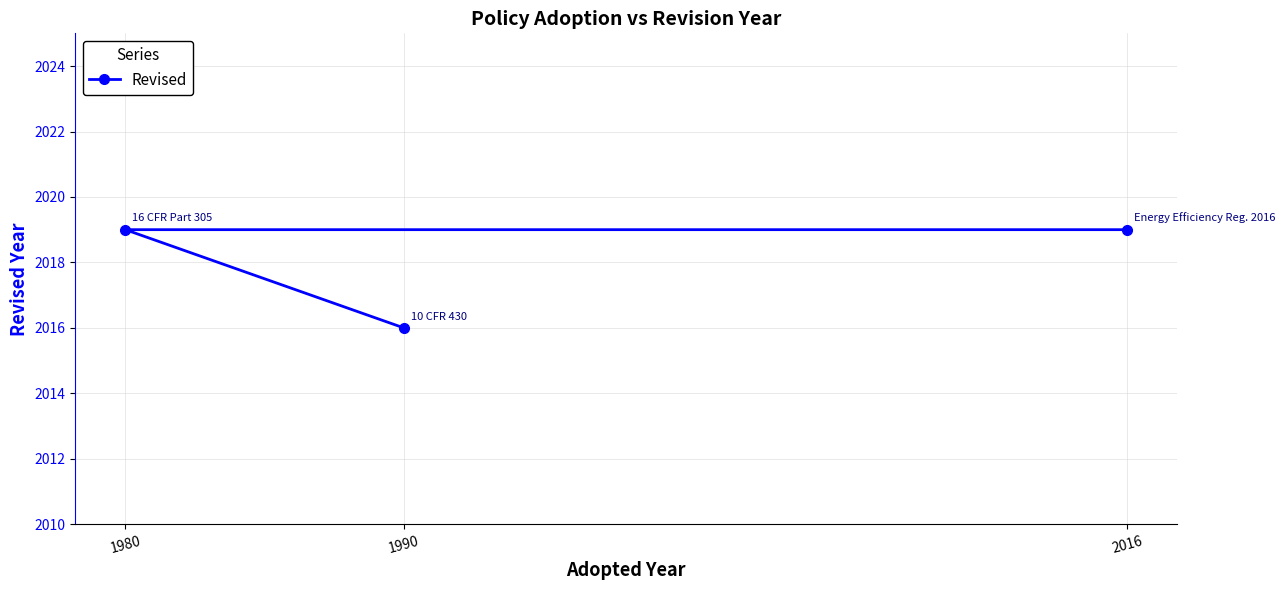

Does the chart have visible grid lines?

Yes